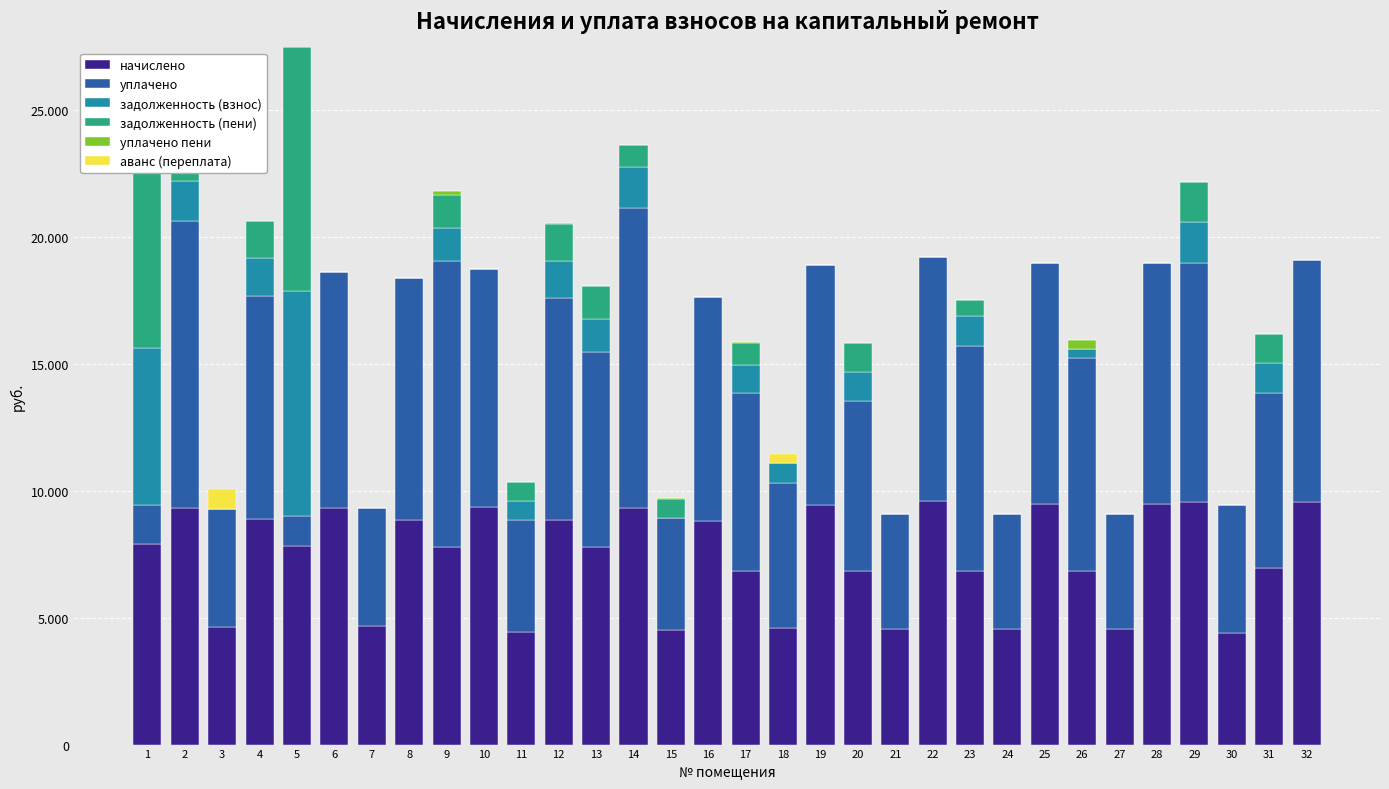

Rank the series at 12 from lowest to highest value.

аванс (переплата), уплачено пени, задолженность (взнос), задолженность (пени), уплачено, начислено